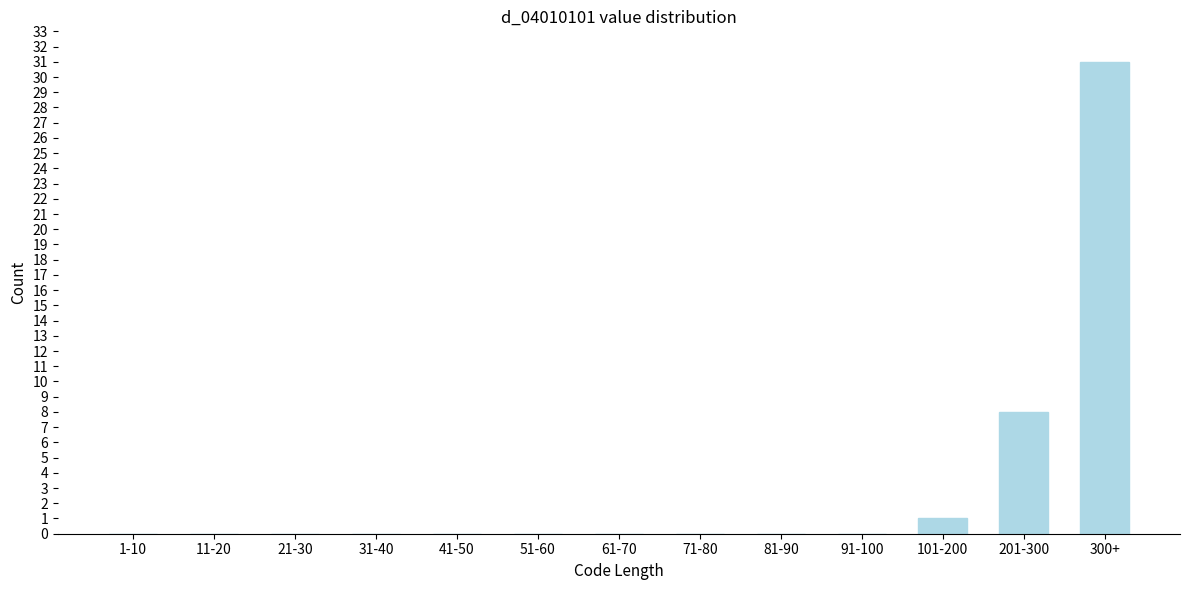

Reading left to right, extract all data points from this chart.

1-10=0	11-20=0	21-30=0	31-40=0	41-50=0	51-60=0	61-70=0	71-80=0	81-90=0	91-100=0	101-200=1	201-300=8	300+=31